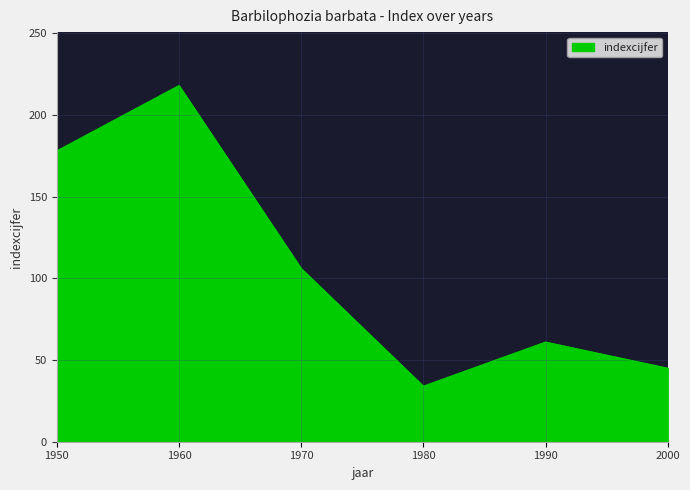

How many interior local peaks (higher than both neighbors) does the data have?

2